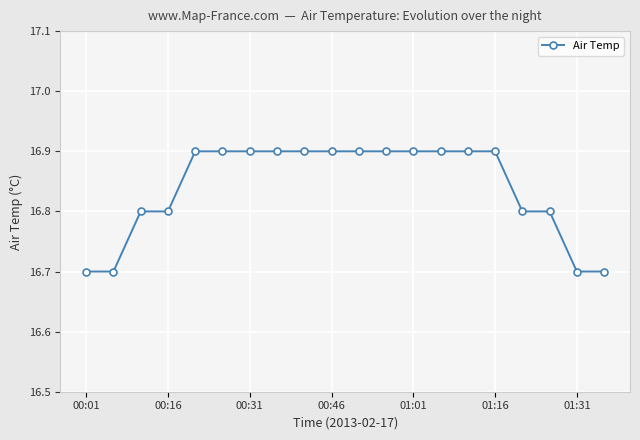

Count the values in the range 16 to 17.

20